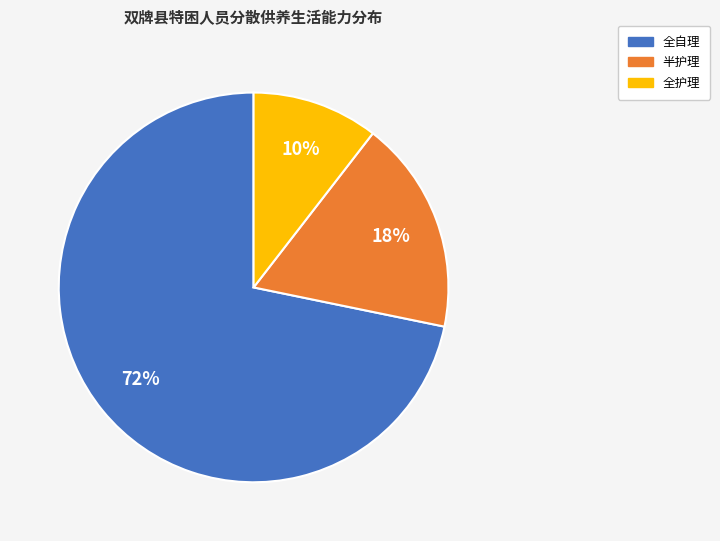

Is there any slice that represents more than half of the pie?

Yes